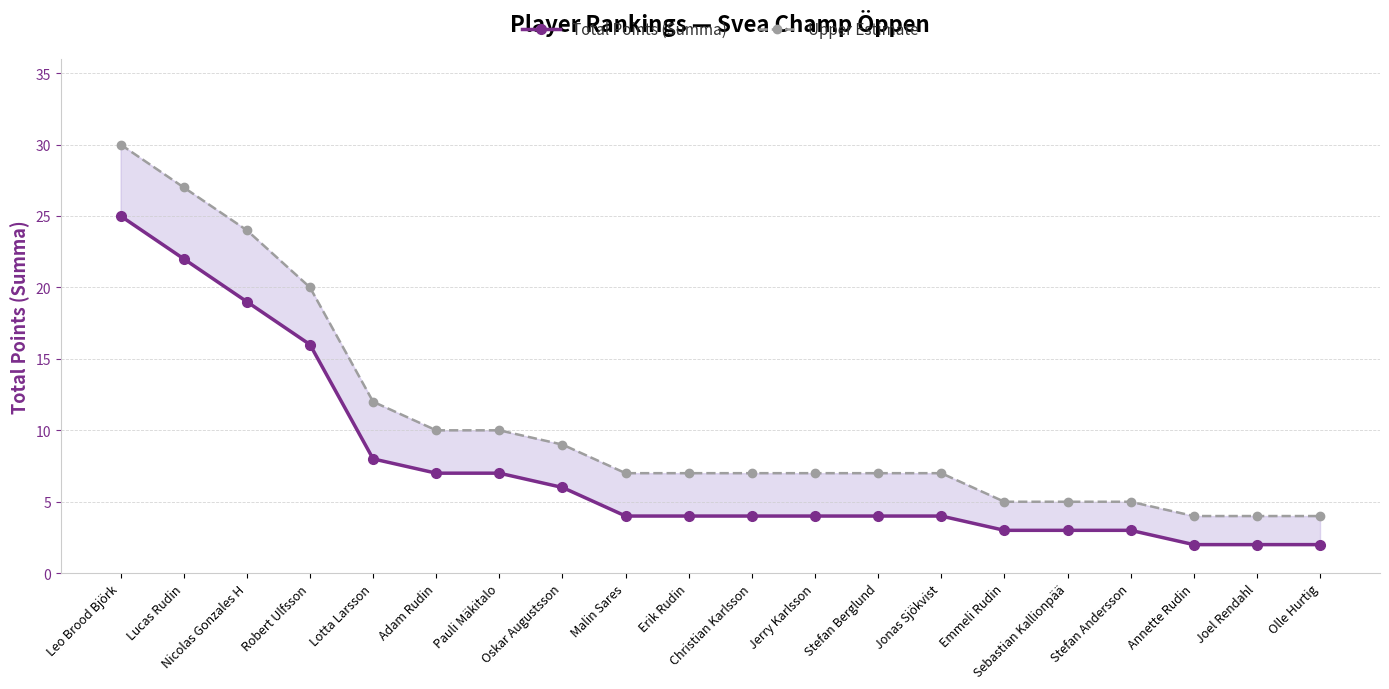

Is the value of Upper Estimate at Annette Rudin greater than the value of Total Points (Summa) at Malin Sares?

No